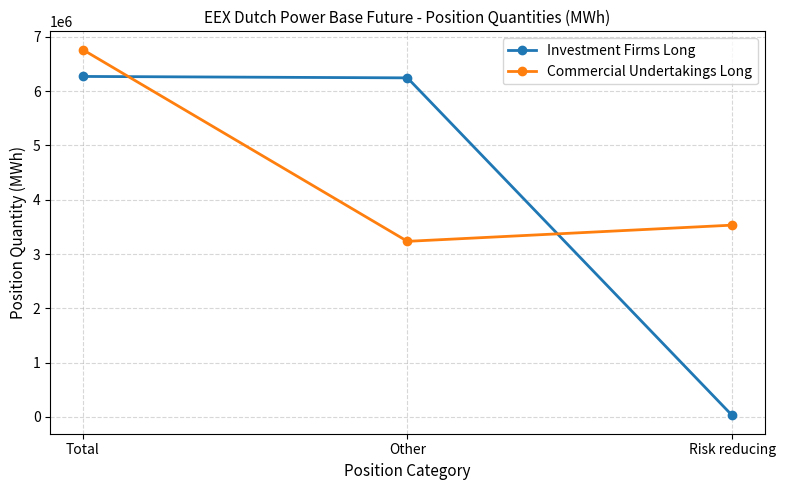

What is the maximum value for Commercial Undertakings Long?

6765422